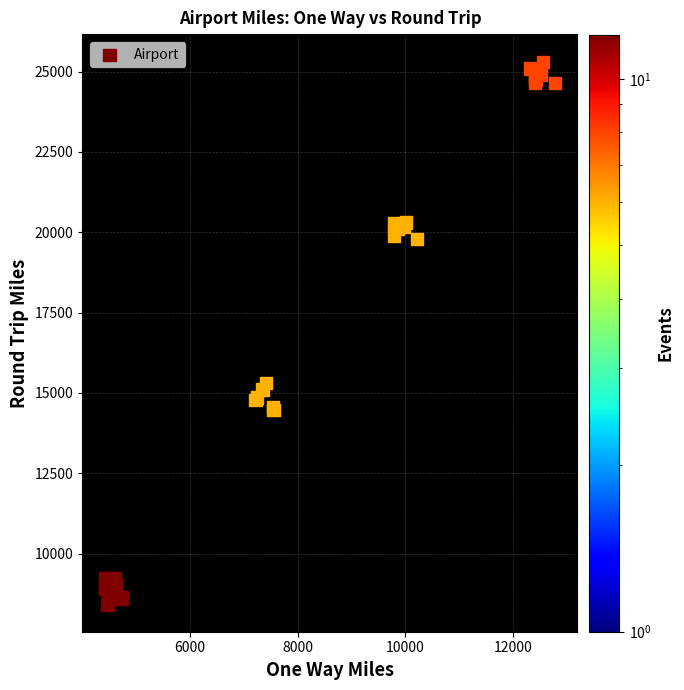

What Y value in the scatter plot is closest to 16852?

15317.1